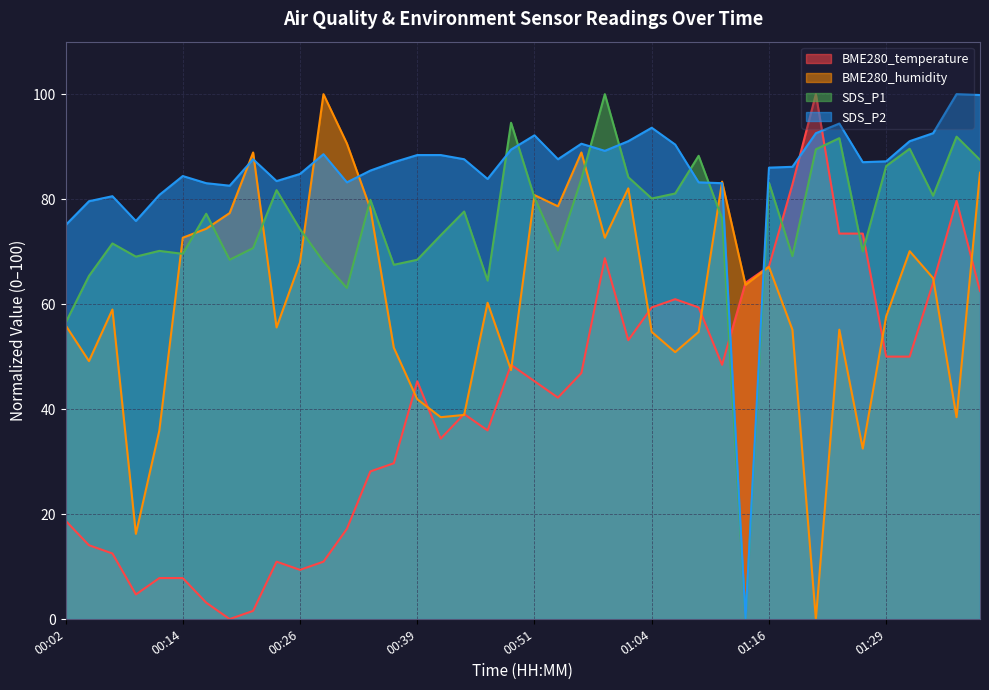

Reading left to right, transcribe all the data shown in this chart.

BME280_temperature: 18.8	14.1	12.5	4.7	7.8	7.8	3.1	0.0	1.6	10.9	9.4	10.9	17.2	28.1	29.7	45.3	34.4	39.1	35.9	48.4	45.3	42.2	46.9	68.8	53.1	59.4	60.9	59.4	48.4	64.1	67.2	82.8	100.0	73.4	73.4	50.0	50.0	64.1	79.7	62.5
BME280_humidity: 56.0	49.1	59.0	16.2	35.9	72.6	74.4	77.4	88.9	55.6	67.9	100.0	90.6	78.2	51.7	41.9	38.5	38.9	60.3	47.4	80.8	78.6	88.9	72.6	82.1	54.7	50.9	54.7	83.3	63.7	67.1	55.1	0.0	55.1	32.5	57.7	70.1	65.0	38.5	85.0
SDS_P1: 56.4	65.4	71.6	69.0	70.1	69.6	77.2	68.4	70.7	81.7	74.3	68.1	63.1	79.9	67.5	68.4	73.1	77.6	64.5	94.6	80.3	70.2	83.8	100.0	84.2	80.1	81.1	88.3	76.3	0.0	83.1	69.2	89.5	91.6	70.0	86.3	89.6	80.7	91.9	87.5
SDS_P2: 75.0	79.6	80.6	75.8	80.8	84.4	83.0	82.6	87.6	83.4	84.8	88.6	83.2	85.4	87.0	88.4	88.4	87.6	83.8	89.4	92.2	87.6	90.6	89.2	91.0	93.6	90.4	83.2	83.0	0.0	86.0	86.2	92.6	94.4	87.0	87.2	91.0	92.6	100.0	99.8